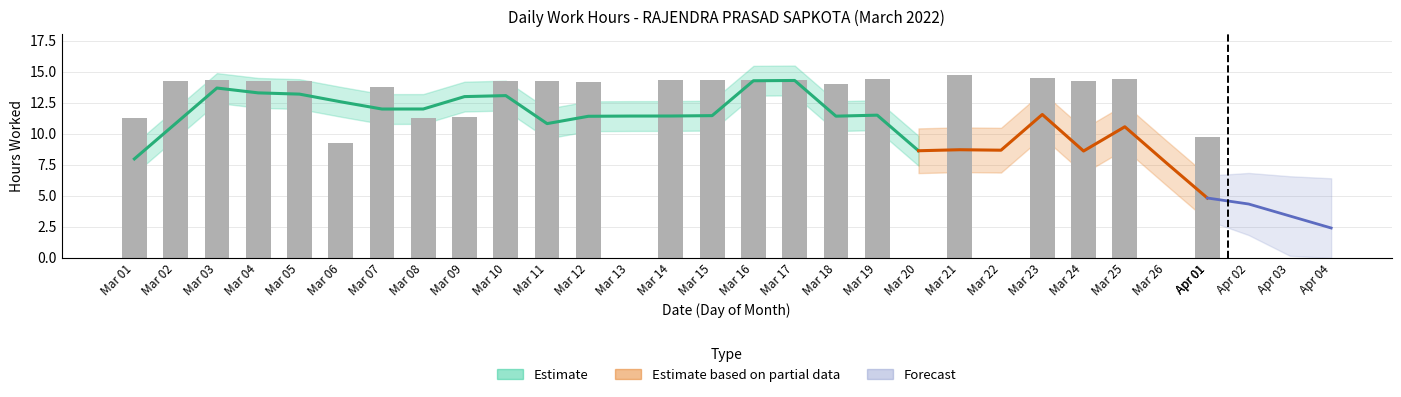

Rank the categories by value from highest to lowest.

Mar 21, Mar 23, Mar 19, Mar 25, Mar 03, Mar 15, Mar 17, Mar 14, Mar 16, Mar 11, Mar 02, Mar 10, Mar 04, Mar 05, Mar 24, Mar 12, Mar 18, Mar 07, Mar 09, Mar 08, Mar 01, Apr 01, Mar 06, Mar 13, Mar 20, Mar 22, Mar 26